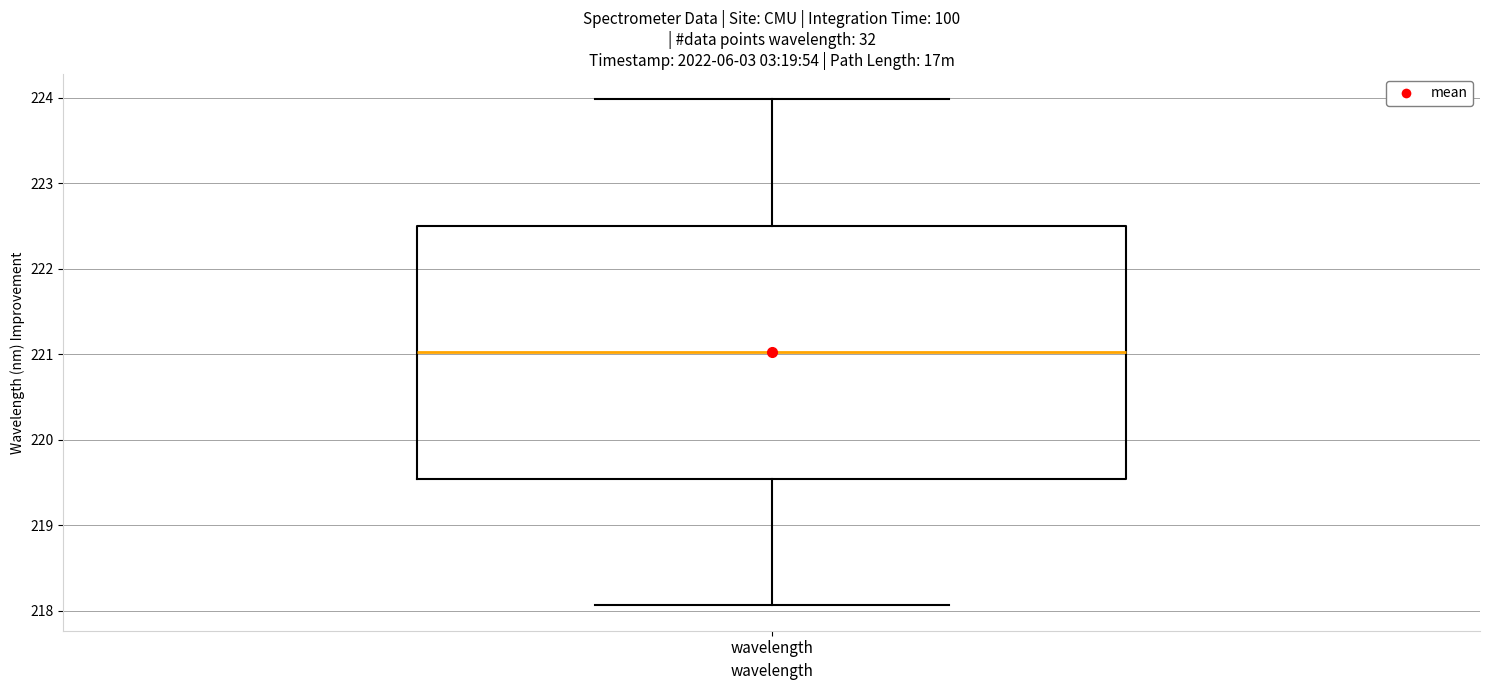

Where is the lower edge of the box for wavelength on the y-axis? The values are not printed on the chart, so give them approximately, as read against the axis.

219.5